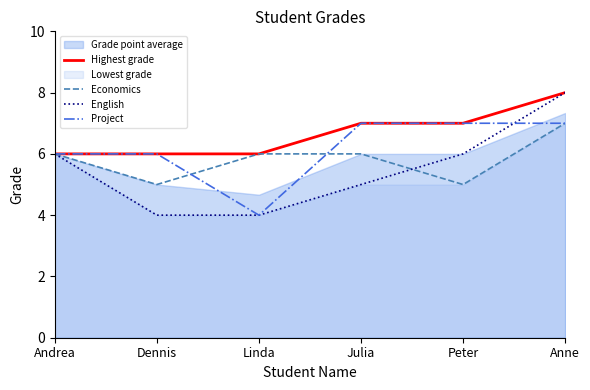

Reading left to right, extract all data points from this chart.

Highest grade: Andrea=6	Dennis=6	Linda=6	Julia=7	Peter=7	Anne=8
Economics: Andrea=6	Dennis=5	Linda=6	Julia=6	Peter=5	Anne=7
English: Andrea=6	Dennis=4	Linda=4	Julia=5	Peter=6	Anne=8
Project: Andrea=6	Dennis=6	Linda=4	Julia=7	Peter=7	Anne=7